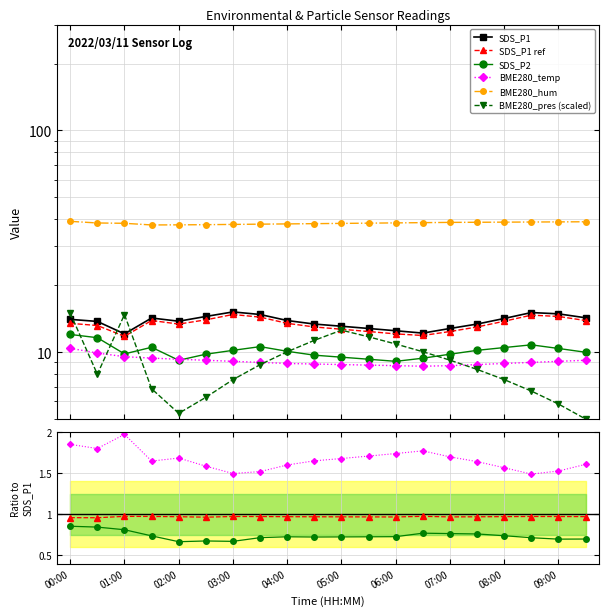

What is the value of the SDS_P2 point at the 10th from the left?

9.7